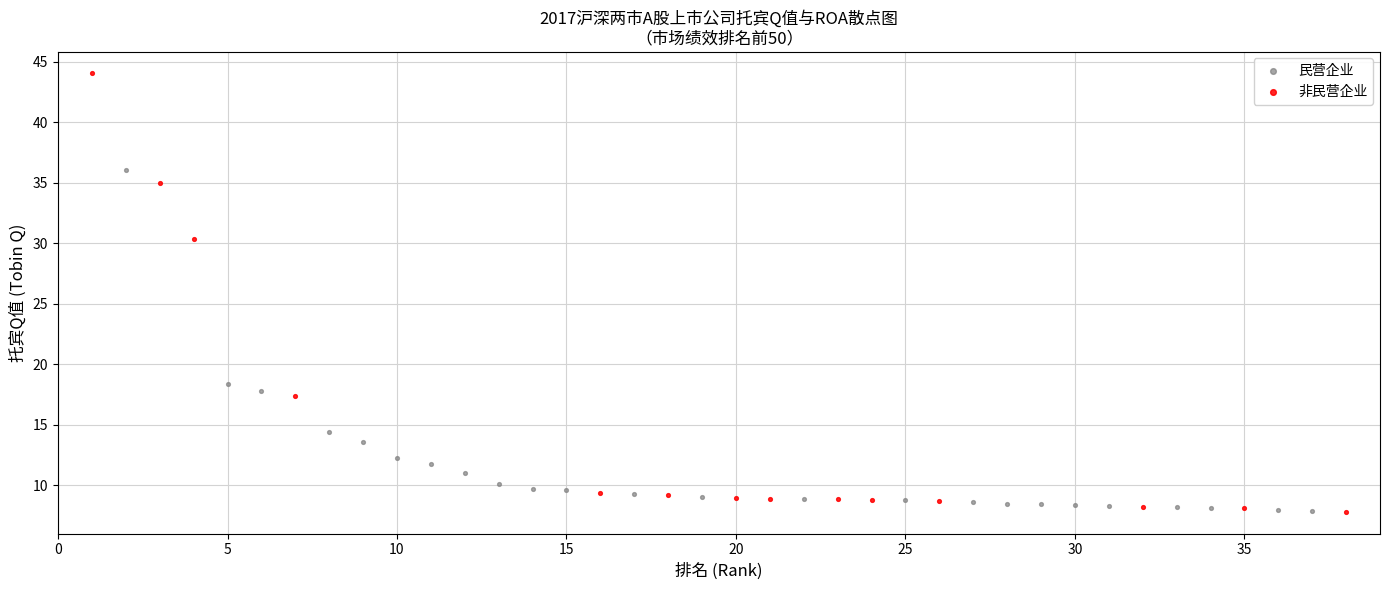

Which series reaches the maximum Y coordinate?

非民营企业